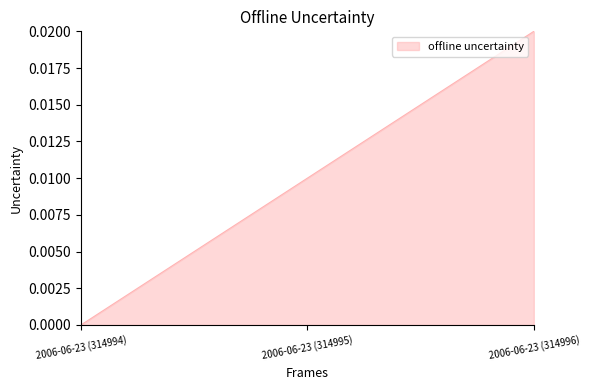

List the labels in order of value, largest first.

2006-06-23 (314996), 2006-06-23 (314995), 2006-06-23 (314994)